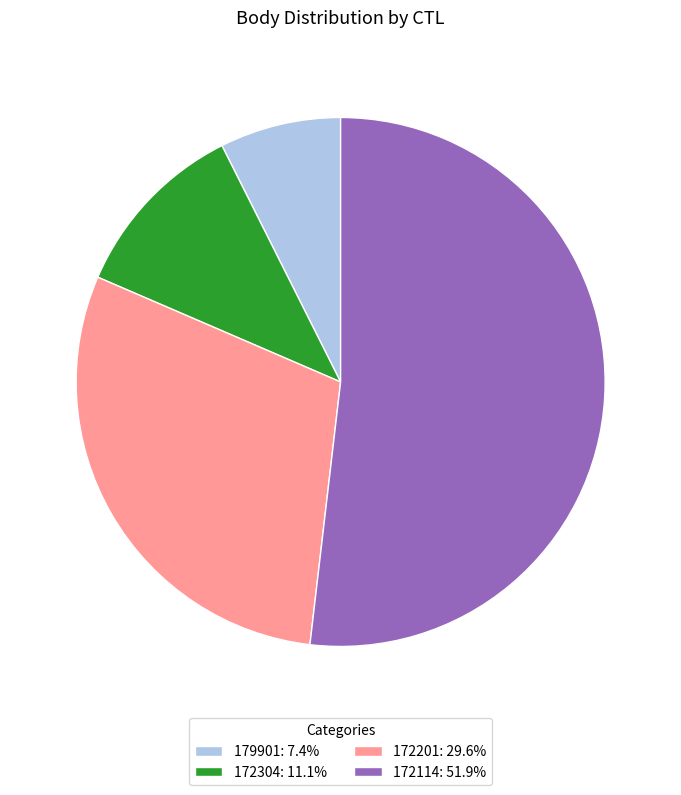

True or false: 172114 accounts for 52% of the total.

True